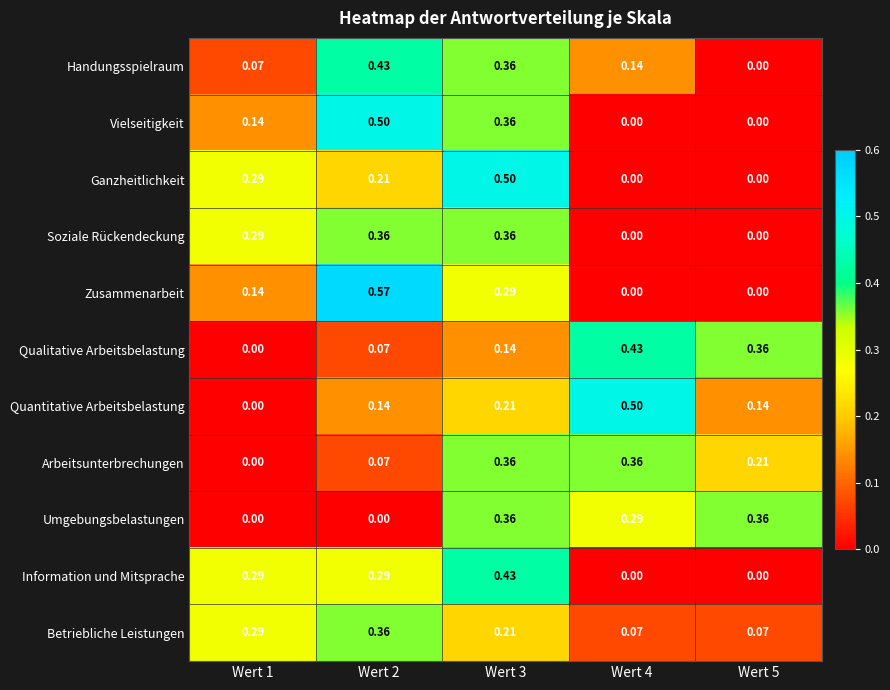

Between Wert 2 and Wert 5, which series saw the biggest shift?

Zusammenarbeit